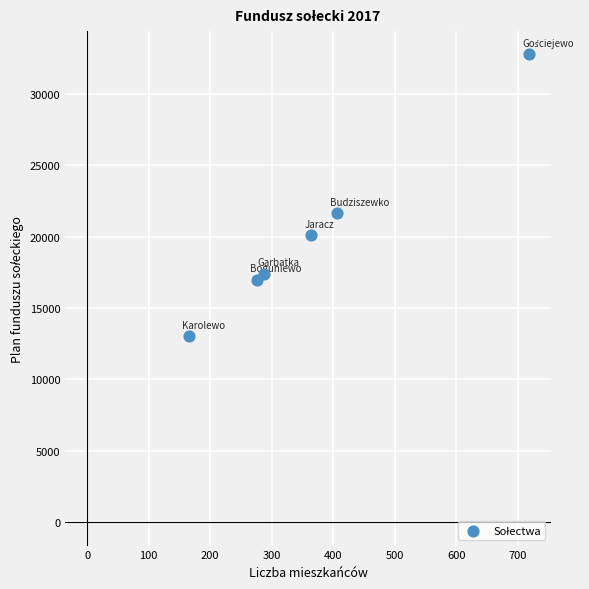

What Y value in the scatter plot is closest to 22881?

21615.6